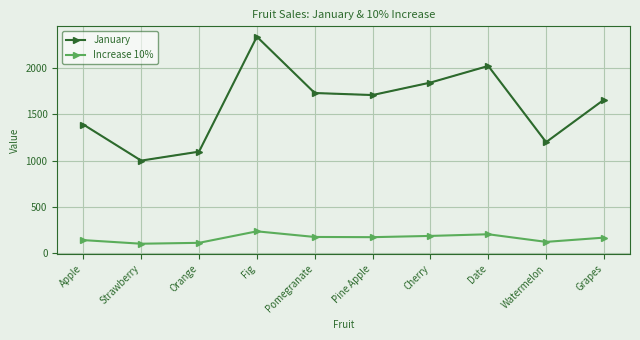

What position from the left is Strawberry?

2